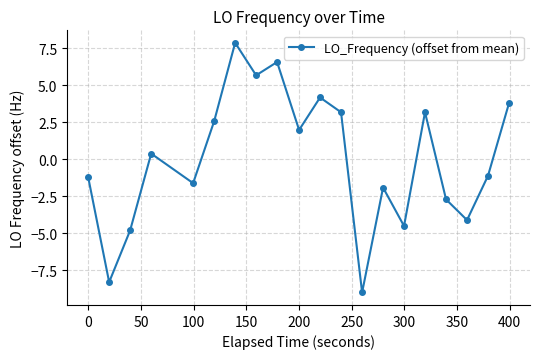

What is the difference between the maximum and minimum values?

16.9